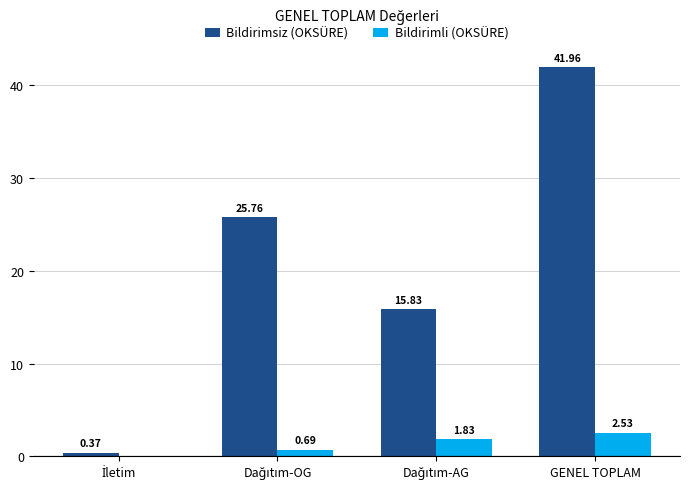

Which category has the highest value in the Bildirimli (OKSÜRE) series?

GENEL TOPLAM